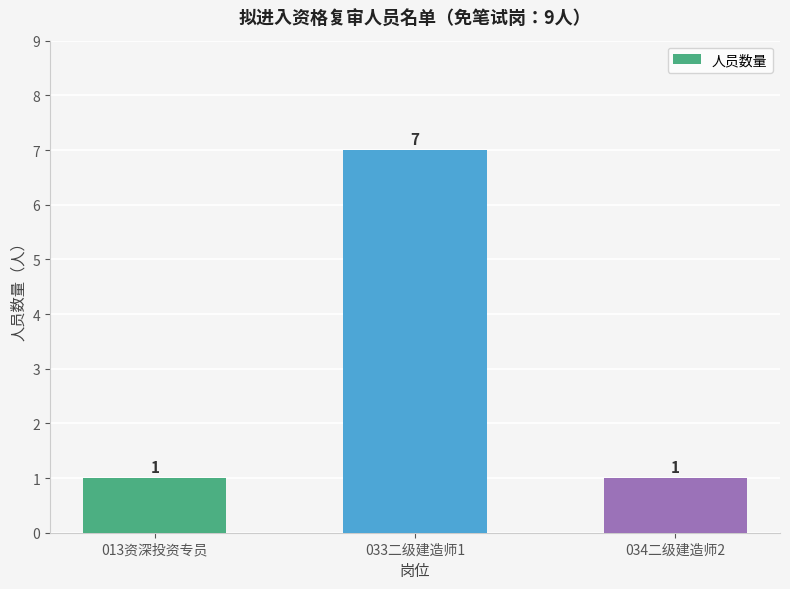

Is it true that the value at 013资深投资专员 is 1?

True